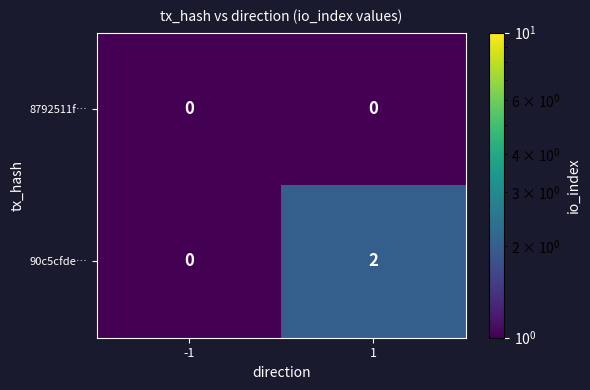

True or false: 90c5cfde… has a value of 0 at -1.

True